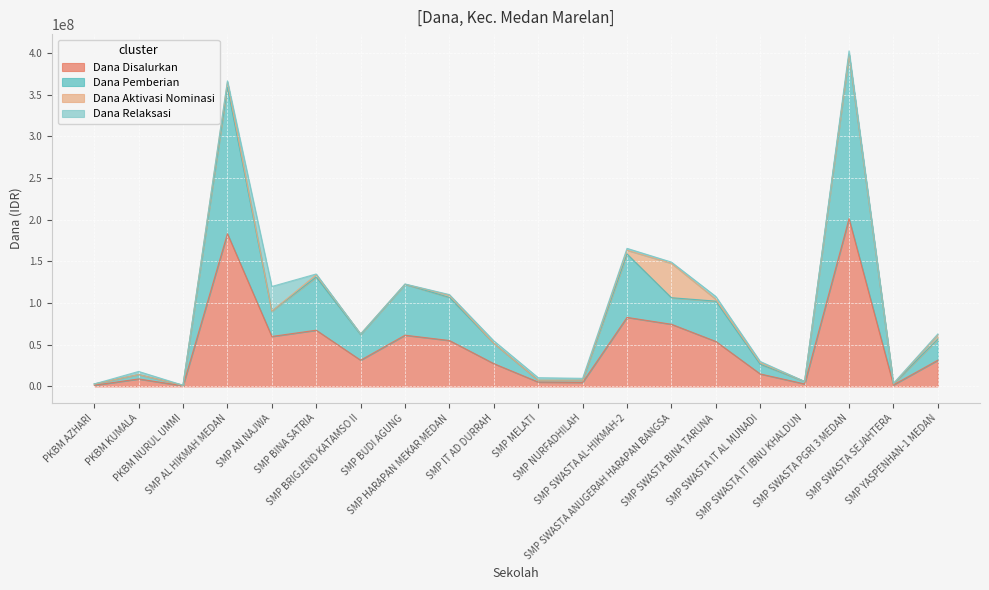

What are all the series names shown in the legend?

Dana Disalurkan, Dana Pemberian, Dana Aktivasi Nominasi, Dana Relaksasi